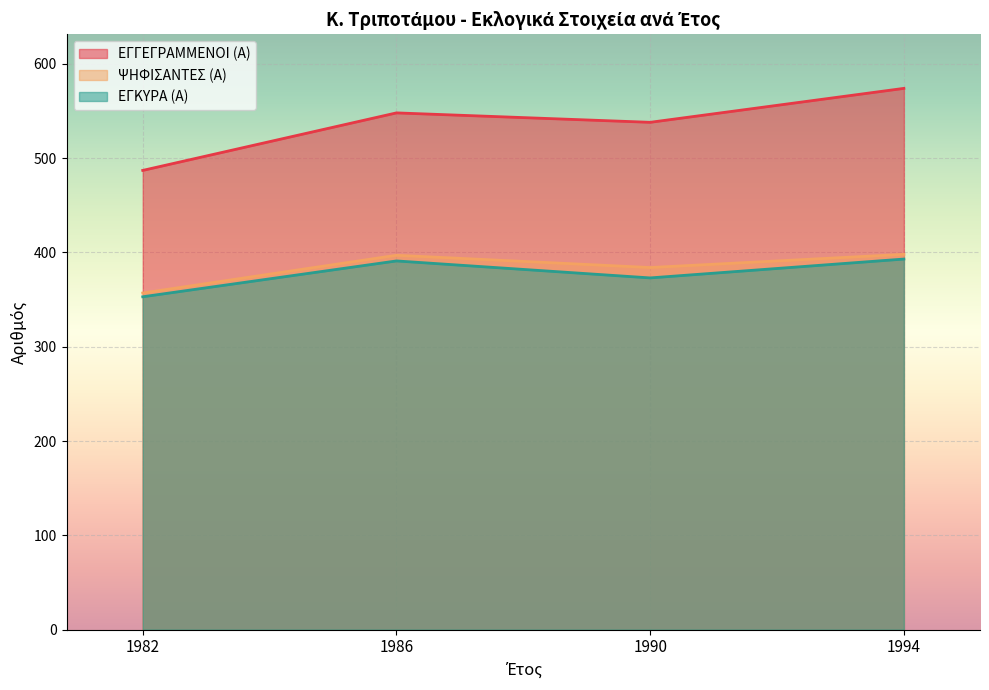

True or false: ΨΗΦΙΣΑΝΤΕΣ (Α) has more than 1 points higher than both neighbors.

False